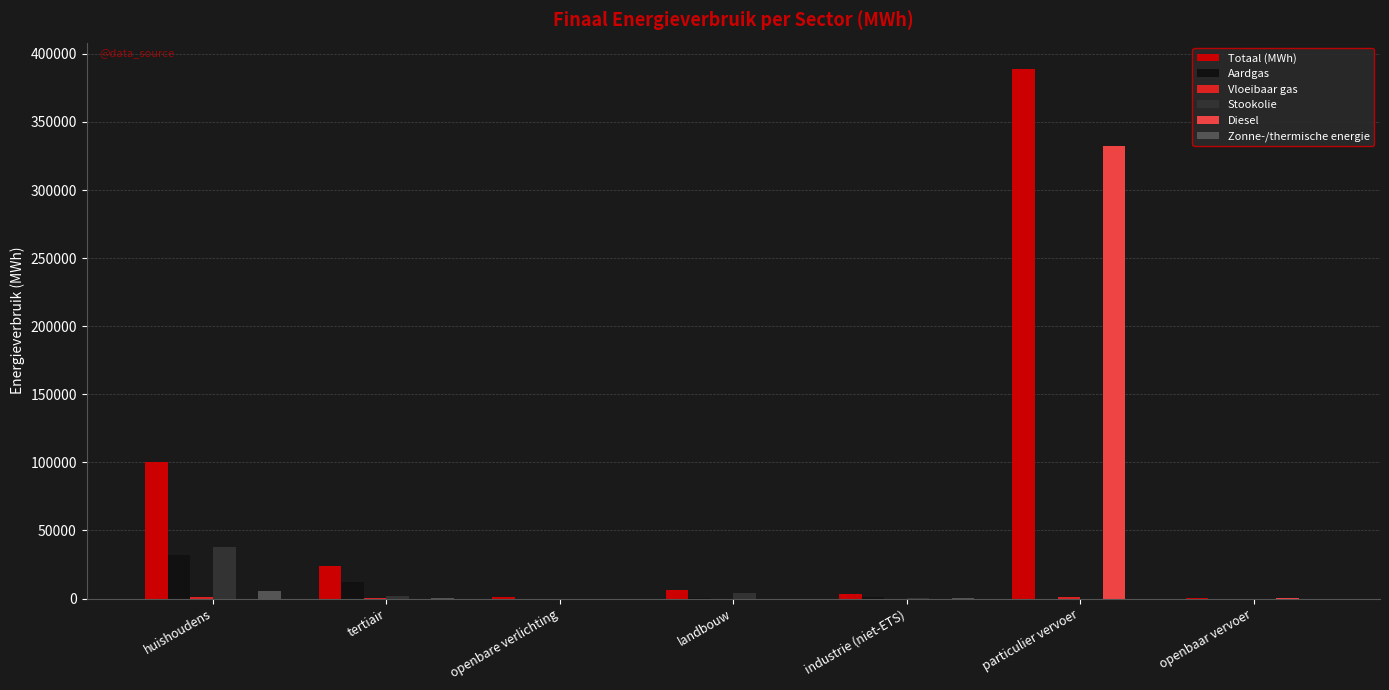

How many values in the Zonne-/thermische energie series exceed 0?

3